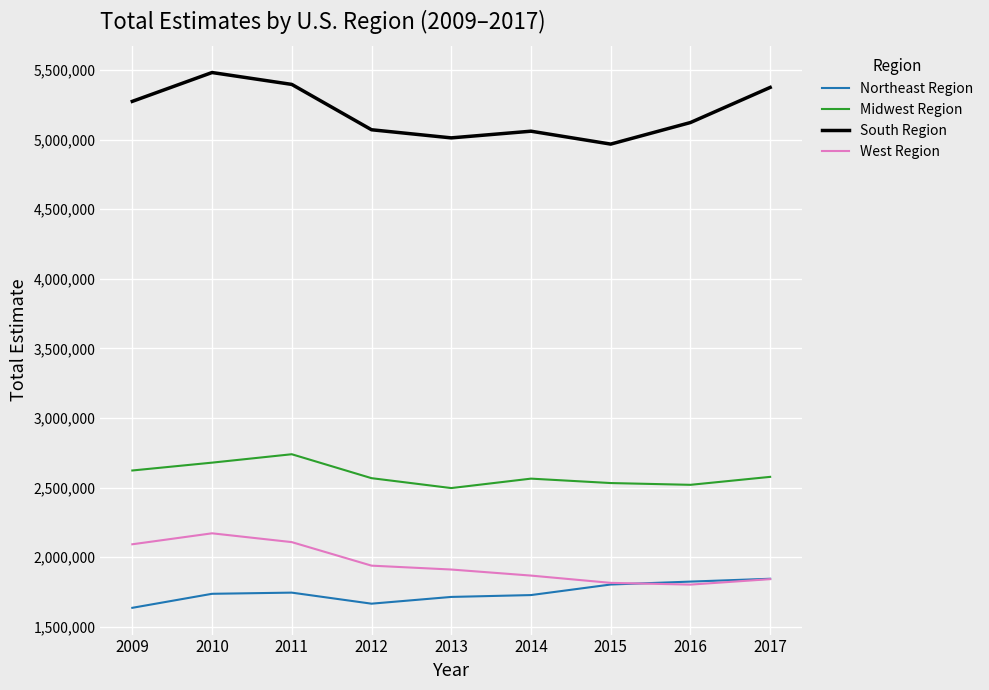

What is the spread (max minus min) of values at 2015?

3164507